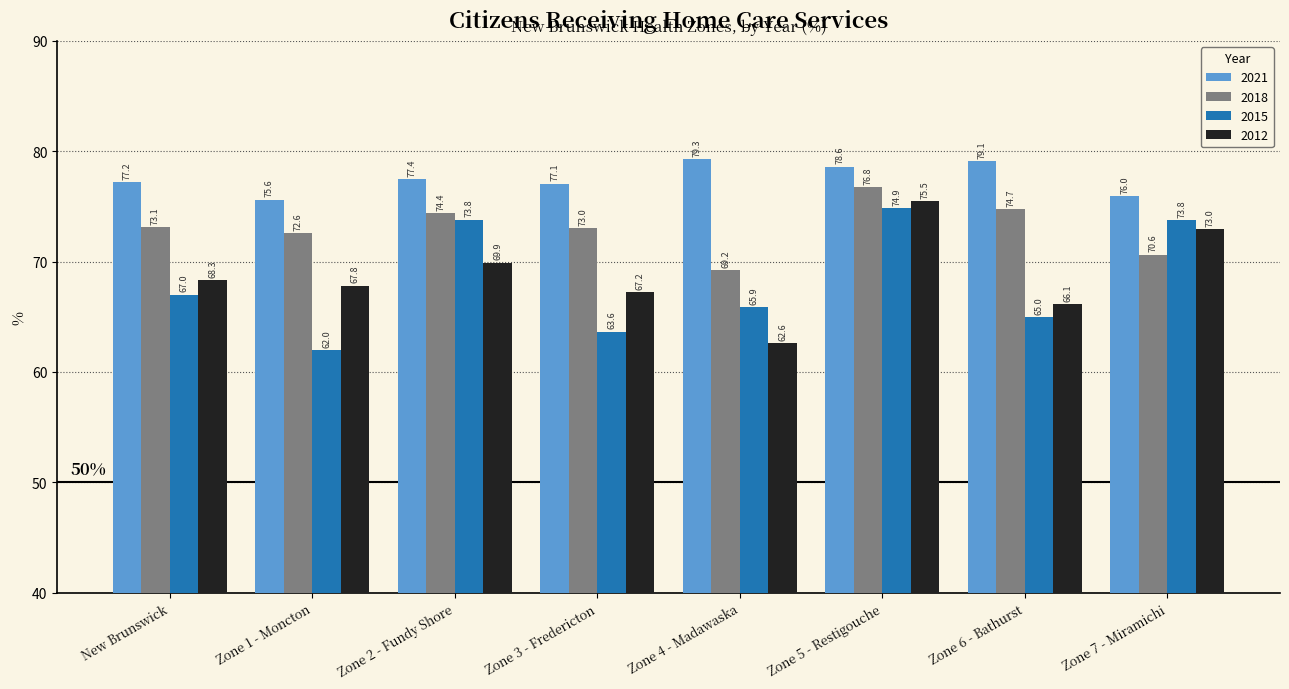

Does the chart contain stacked bars?

No